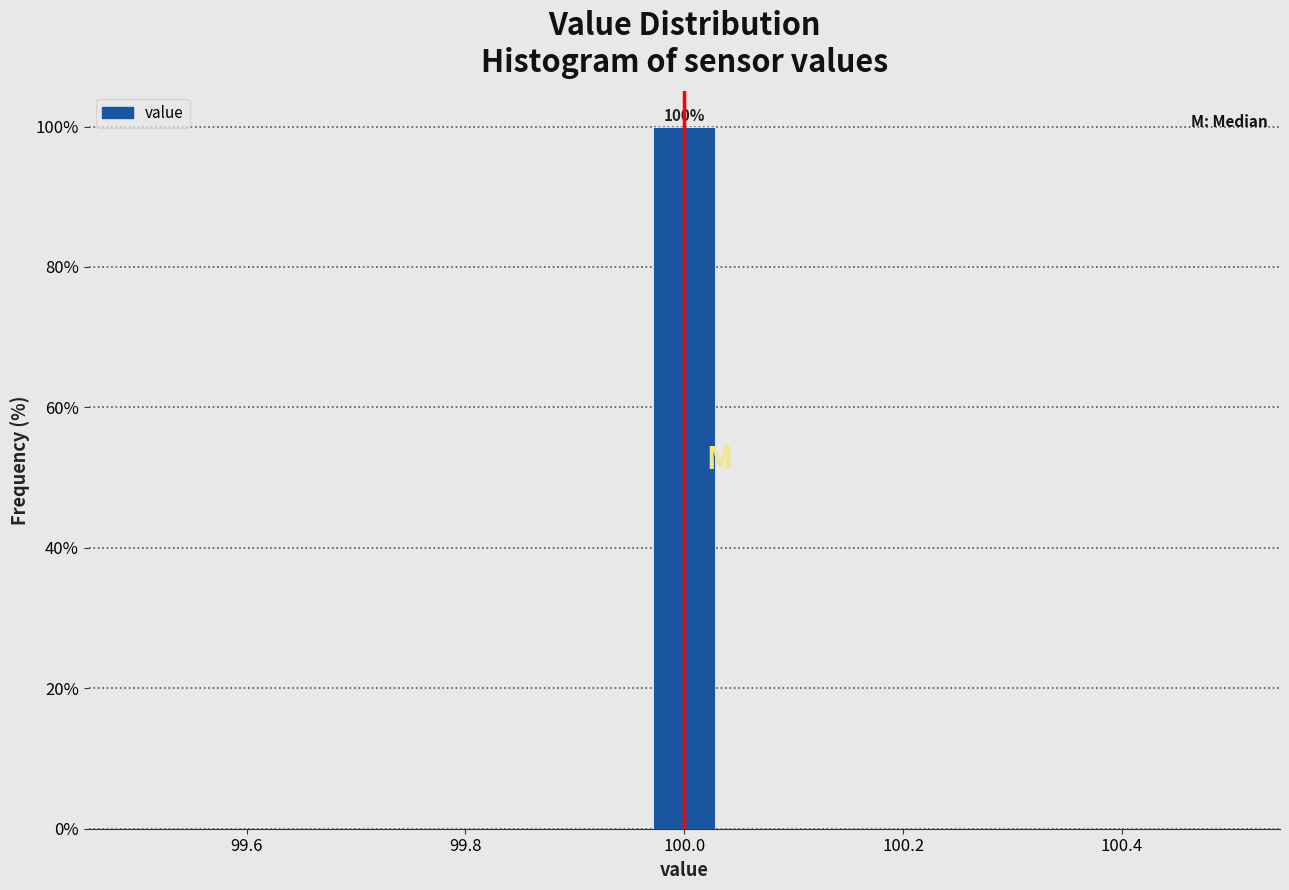

Read against the x-axis, roughly where is the centre of the tallest bar?

100.00